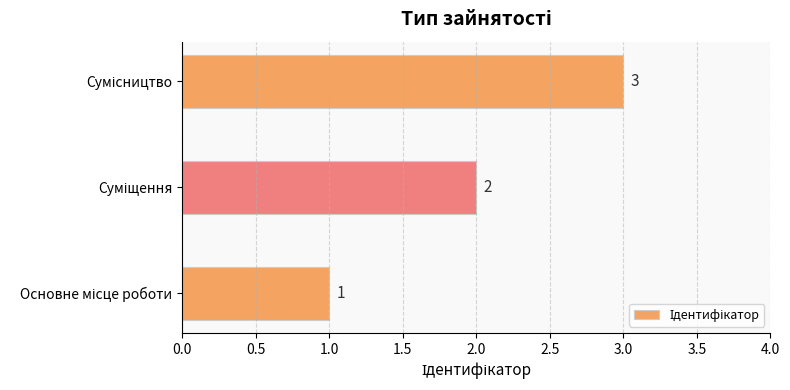

What is the smallest value displayed?

1